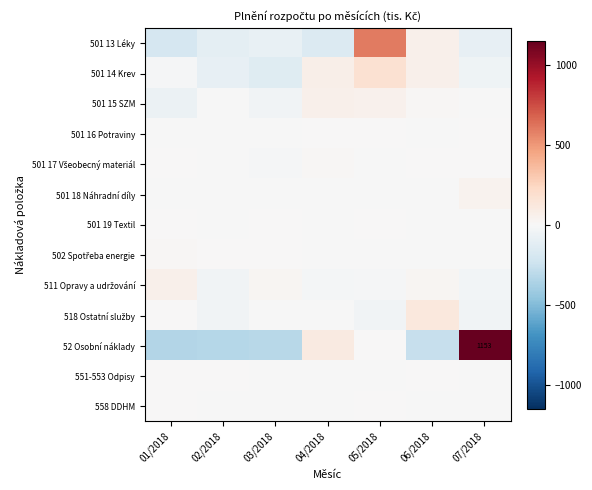

At which label is 501 17 Všeobecný materiál closest to -2?

02/2018